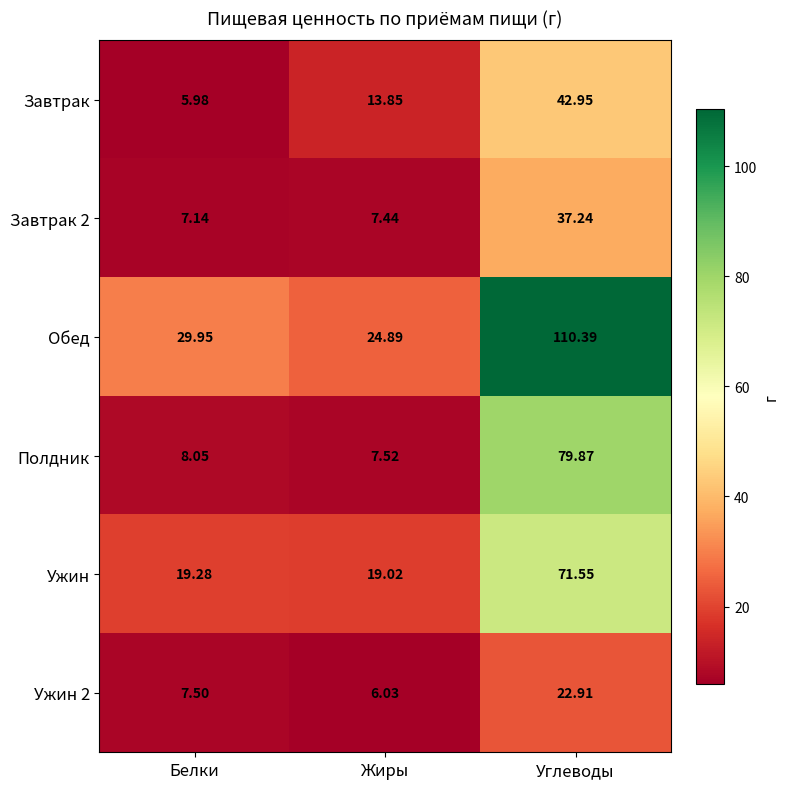

Rank the categories by Полдник value from lowest to highest.

Жиры, Белки, Углеводы